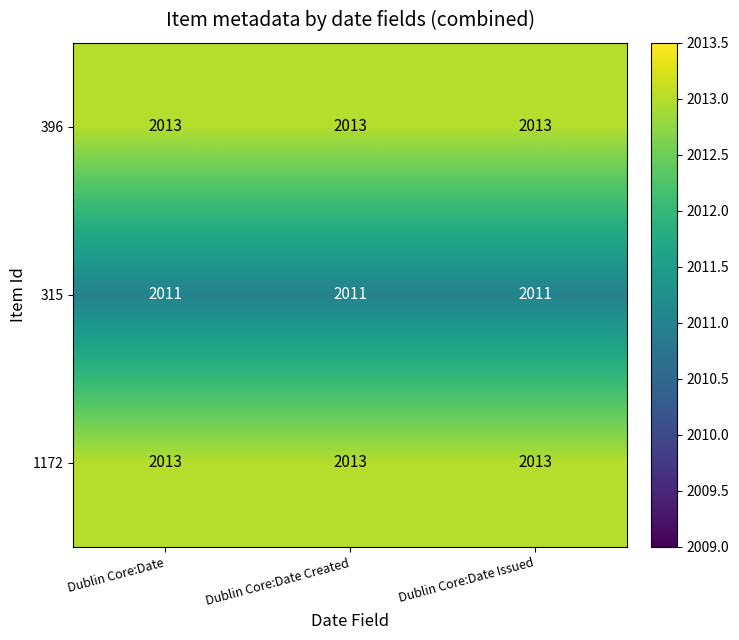

What is the maximum value shown in the chart?

2013